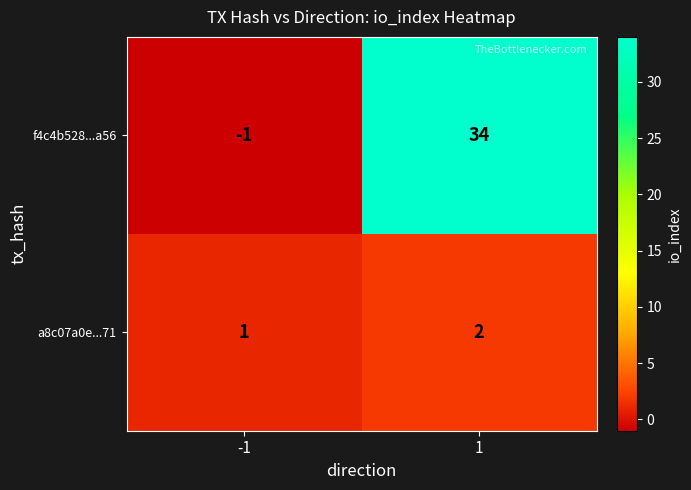

Which series changed the most between -1 and 1?

f4c4b528...a56